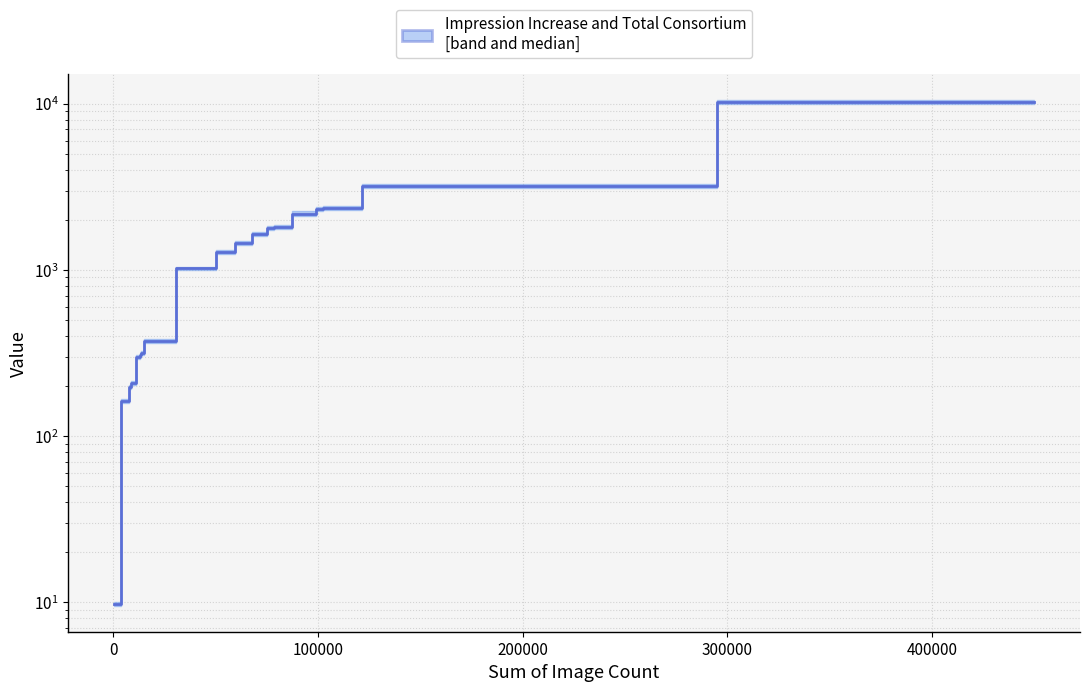

What is the value of the 14th point from the left?

1778.7